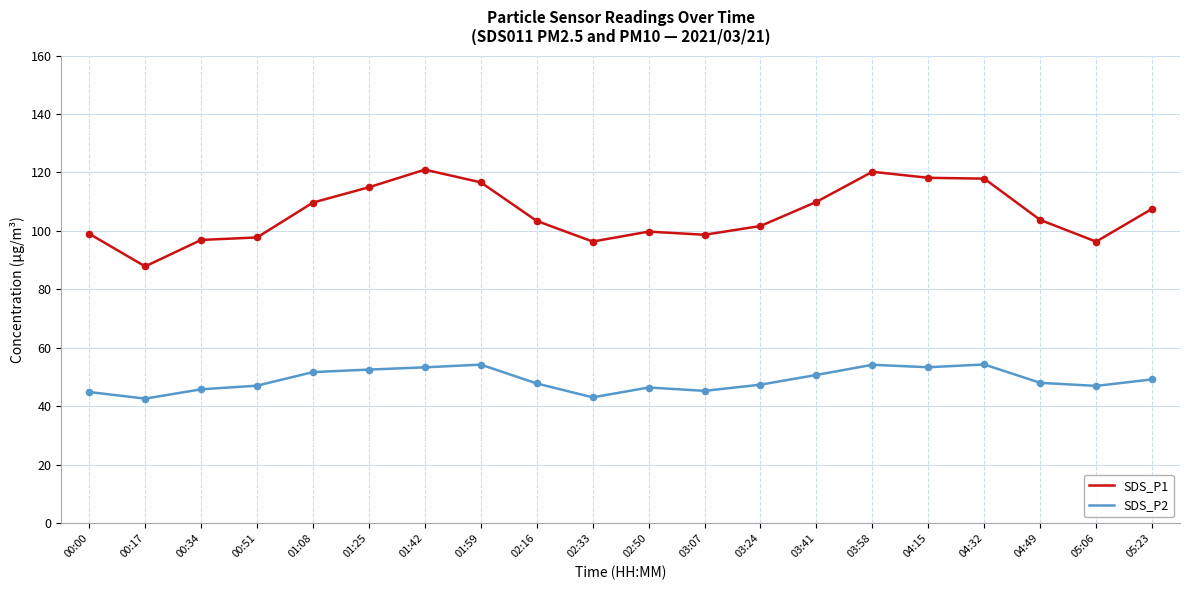

Which series has the largest total across all categories?

SDS_P1